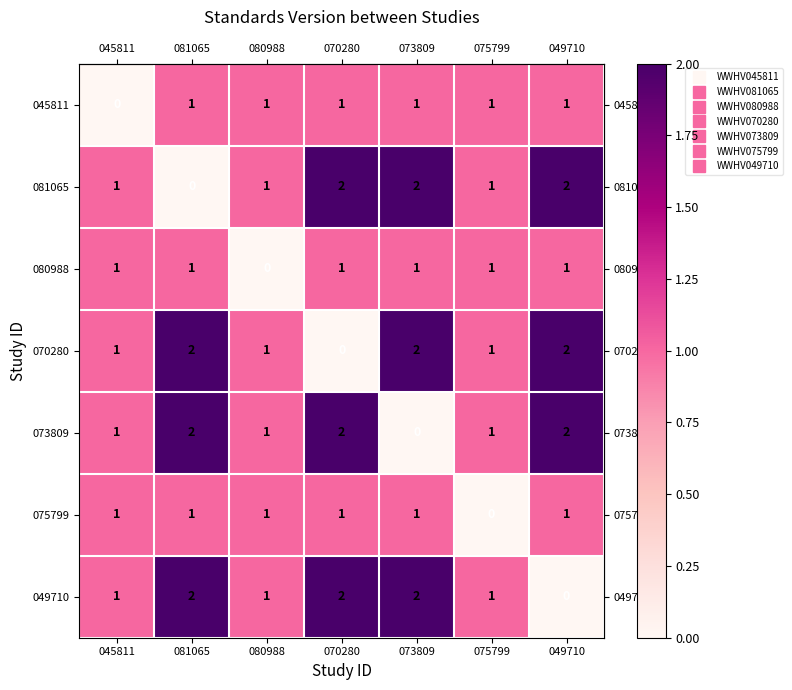

Count the 045811 values in the range 1 to 2.

6